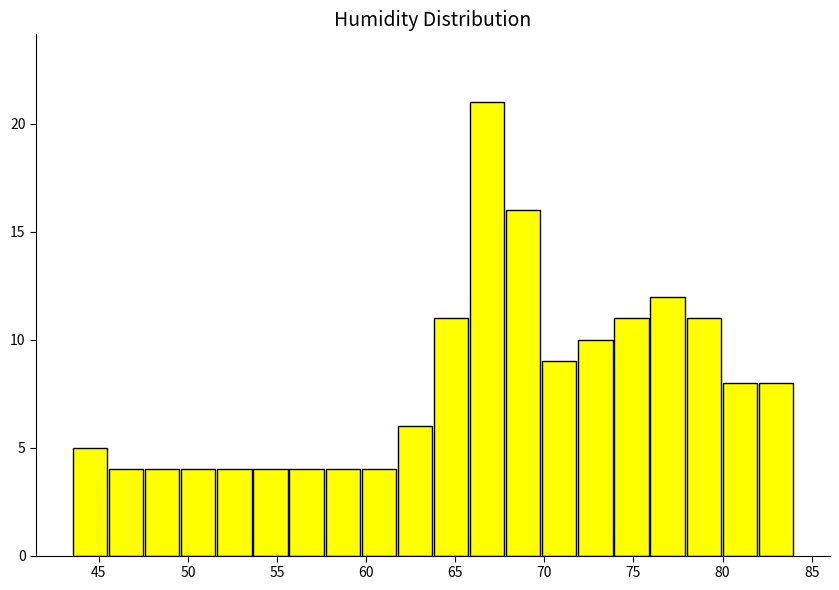

Reading left to right, list every bar in this chart as the range it spans on the x-axis followed by its height. Neither the bar edges nor the heights are printed on the chart, so give them approximately, as read against the axes.

43.5 to 45.5: 5
45.5 to 47.5: 4
47.5 to 49.5: 4
49.5 to 51.5: 4
51.5 to 53.5: 4
53.5 to 55.5: 4
55.5 to 57.5: 4
57.5 to 59.5: 4
59.5 to 61.5: 4
61.5 to 64.0: 6
64.0 to 66.0: 11
66.0 to 68.0: 21
68.0 to 70.0: 16
70.0 to 72.0: 9
72.0 to 74.0: 10
74.0 to 76.0: 11
76.0 to 78.0: 12
78.0 to 80.0: 11
80.0 to 82.0: 8
82.0 to 84.0: 8